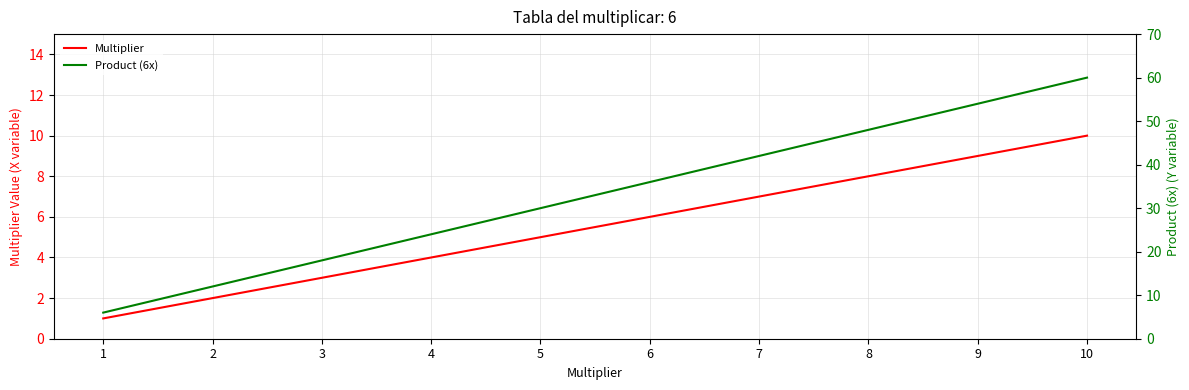

List the series in order of their overall mean, highest first.

Product (6x), Multiplier